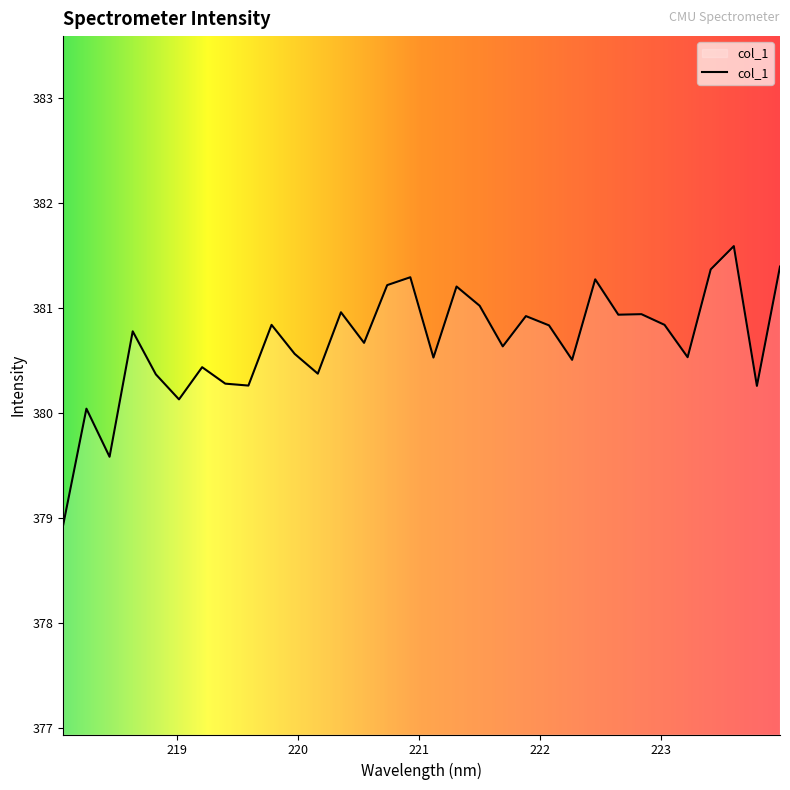

What is the smallest value displayed?

378.9